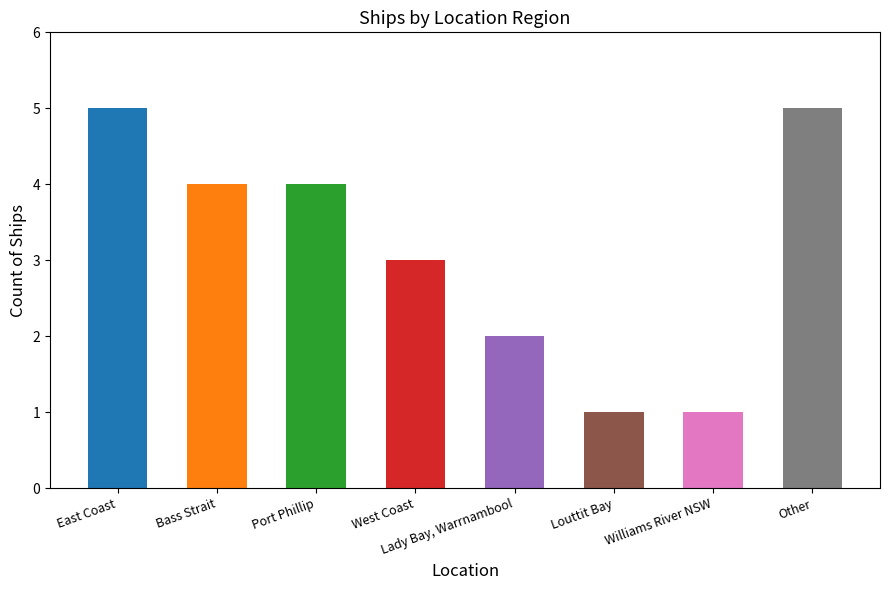

What is the ratio of the value at Lady Bay, Warrnambool to the value at Port Phillip?

0.5